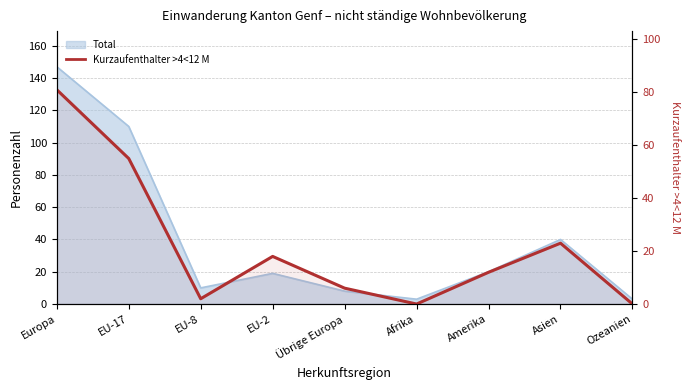

How many interior local valleys (lower than both neighbors) does the data have?

2